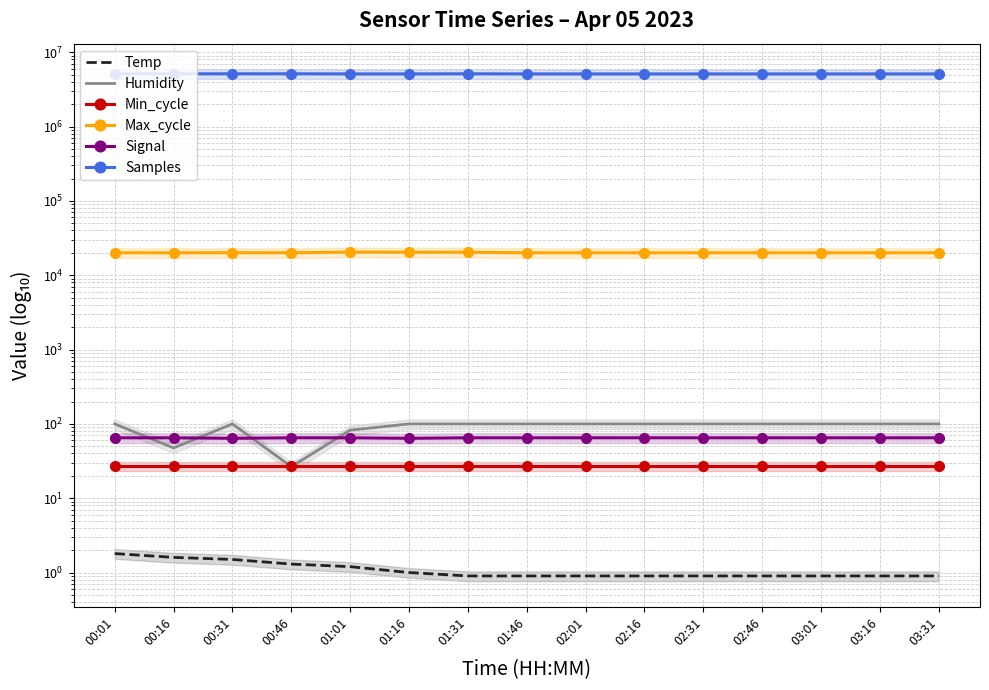

What is the label of the 8th point from the right?

01:46